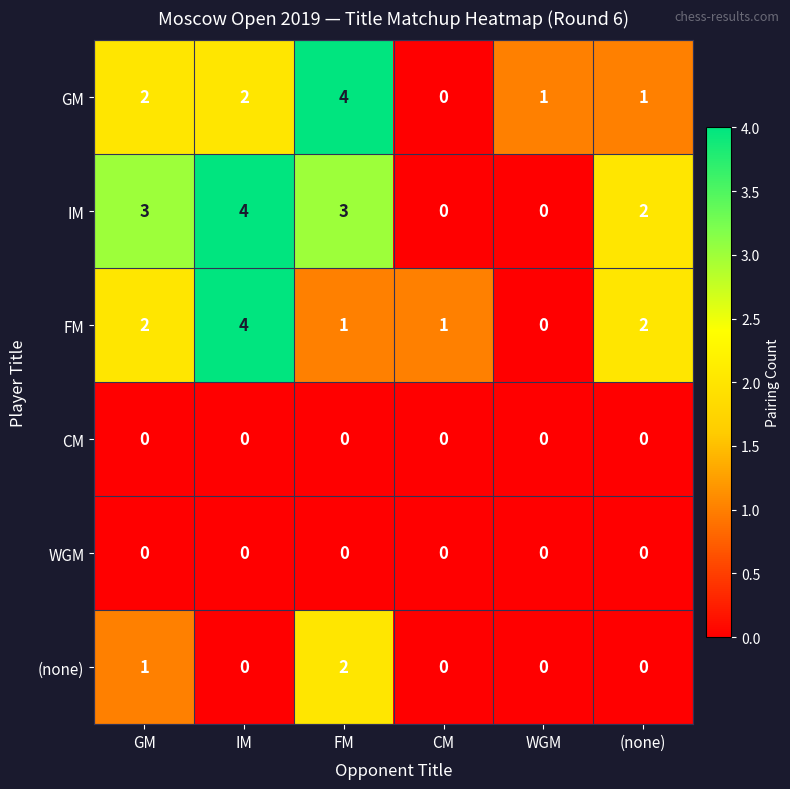

Where is IM nearest to the value 2?

(none)